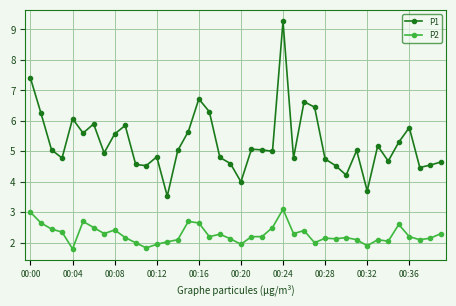

What is the value of the P2 point at the 6th from the left?

2.7